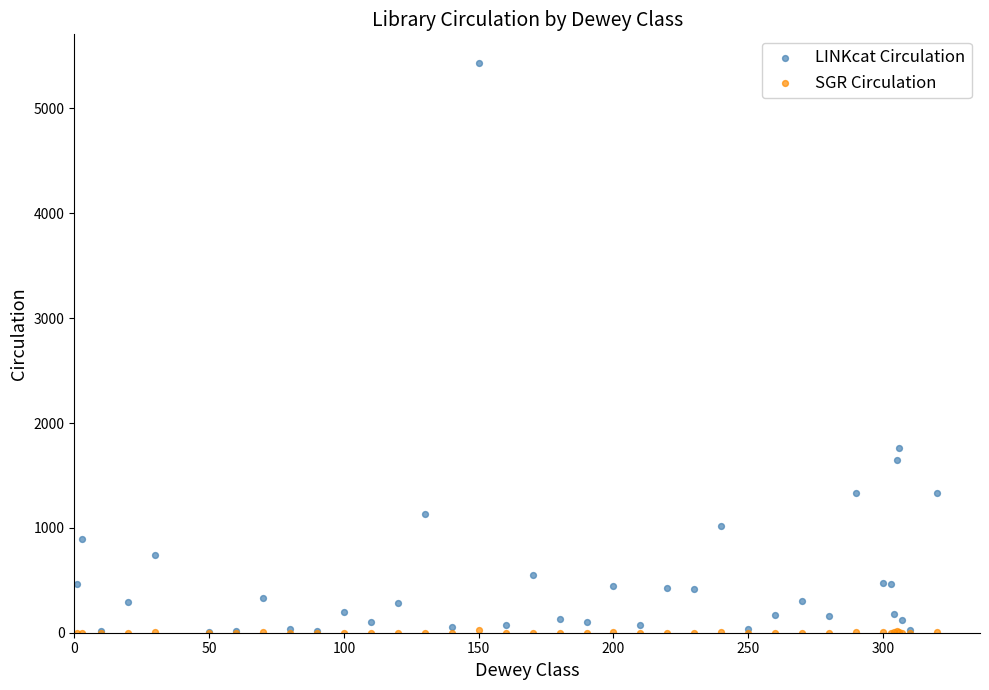

Across all series, what Y value is closest to 2717?

1766